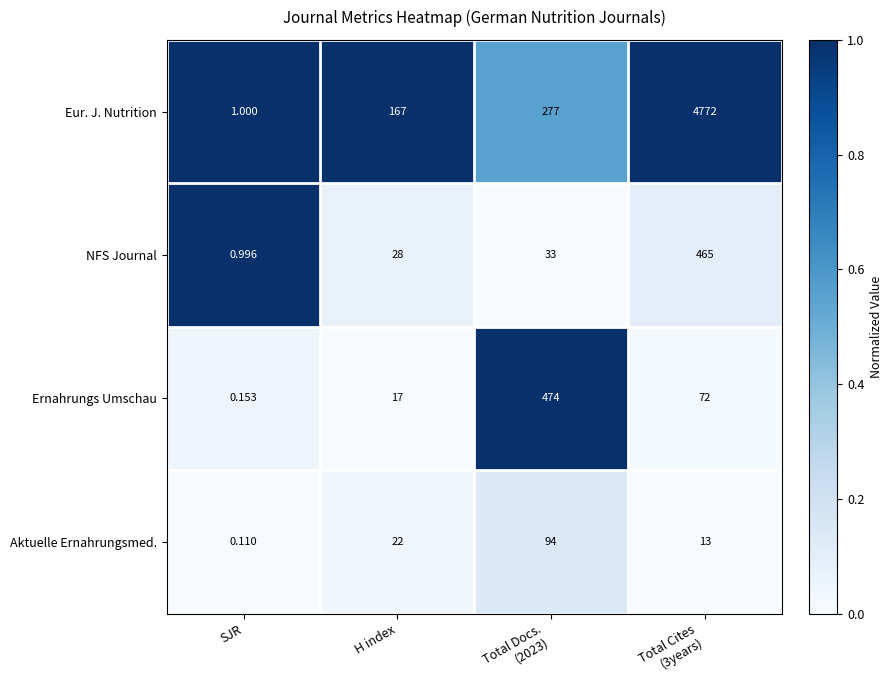

At which label is Aktuelle Ernahrungsmed. closest to 47?

H index